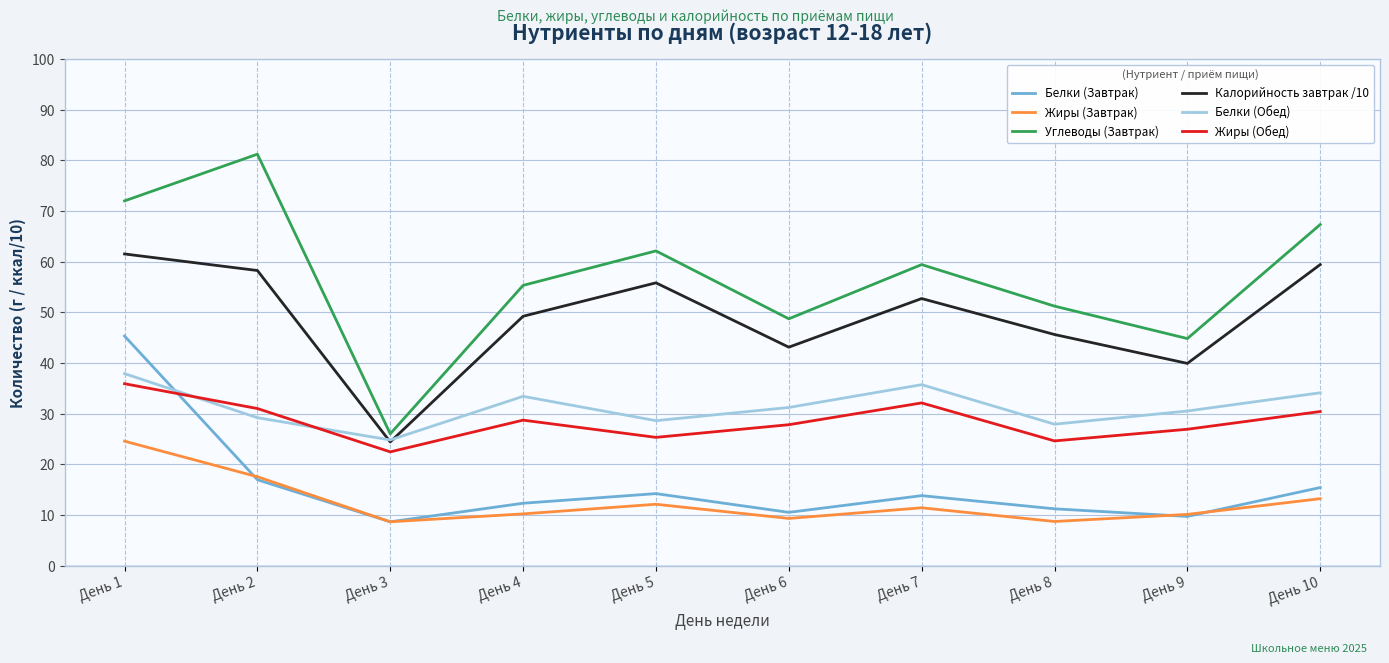

What is the sum of the Жиры (Завтрак) values at День 4 and День 7?

21.6